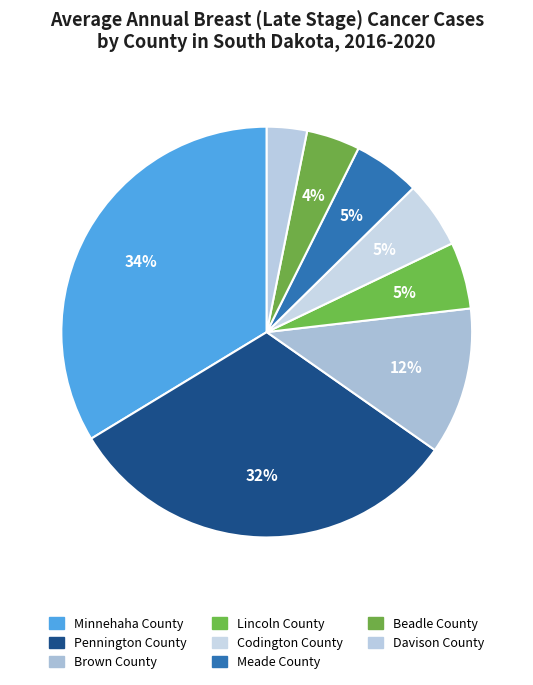

Which slice is the largest?

Minnehaha County